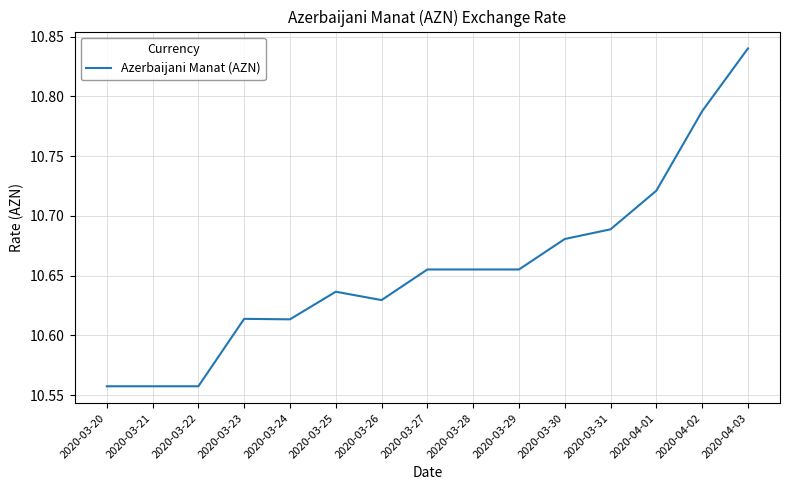

Is it true that the value at 2020-03-24 is 18.7?

False